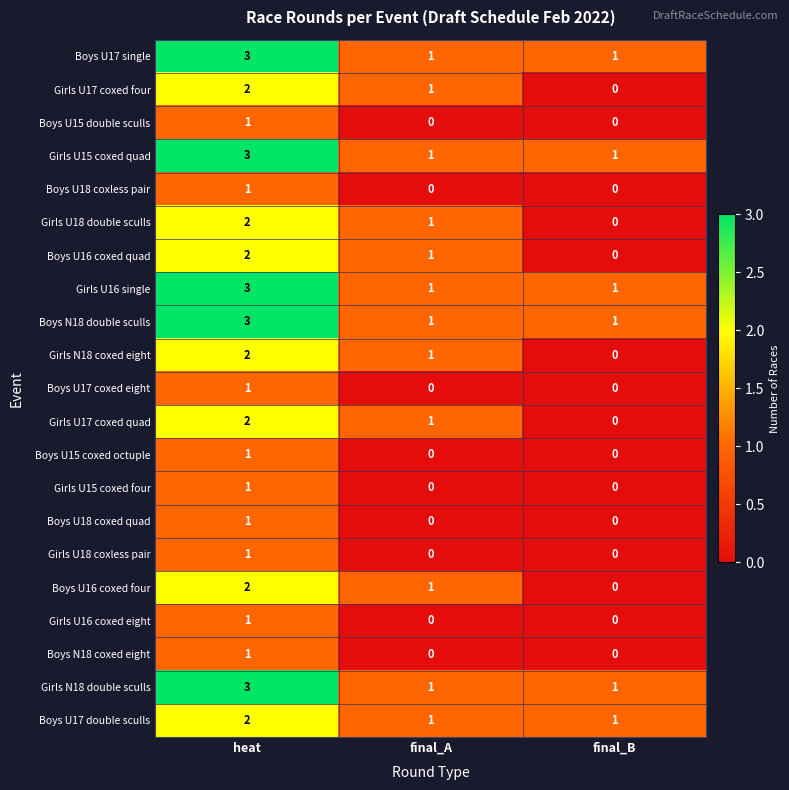

At which category does the chart reach its peak across all series?

heat